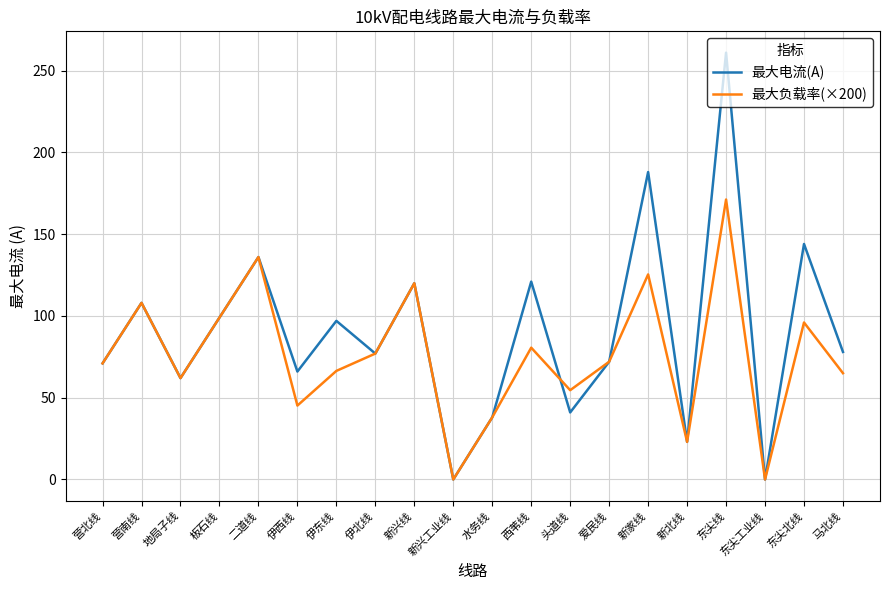

Which series has the widest spread of values?

最大电流(A)